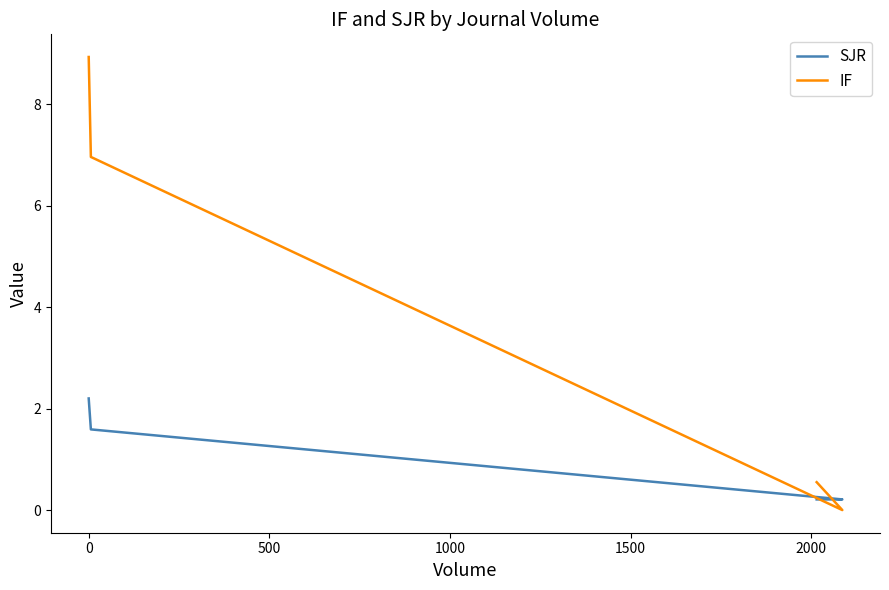

Rank the series by their average value, from lowest to highest.

SJR, IF